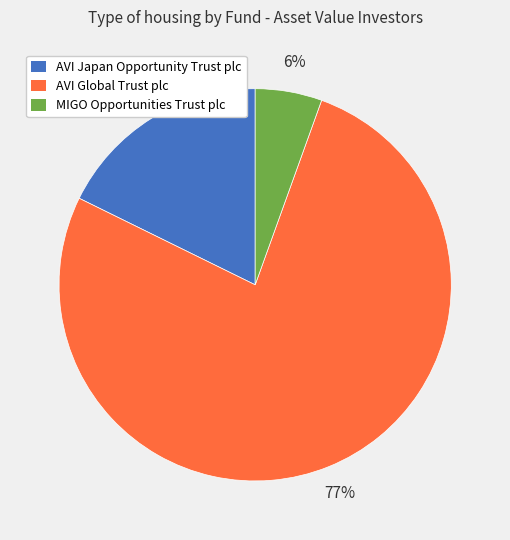

What is the largest slice in the pie chart?

AVI Global Trust plc